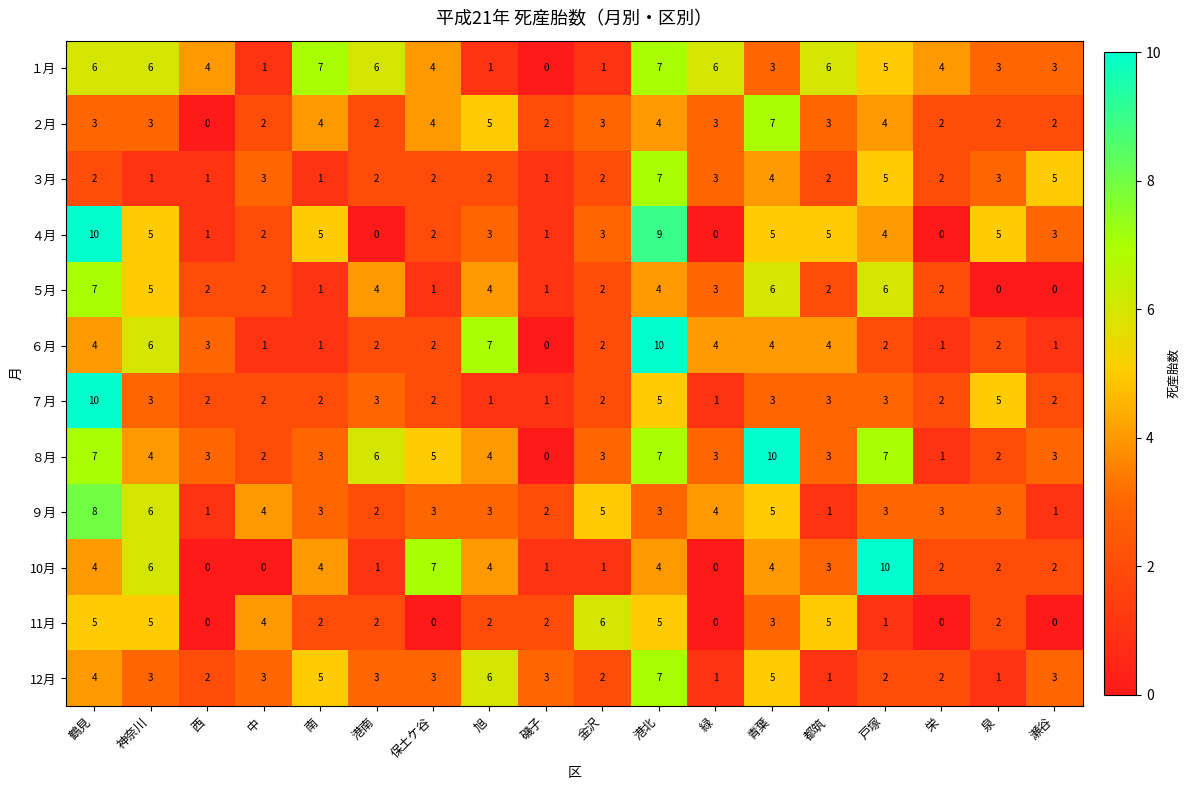

Between 港南 and 港北, which series saw the biggest shift?

４月